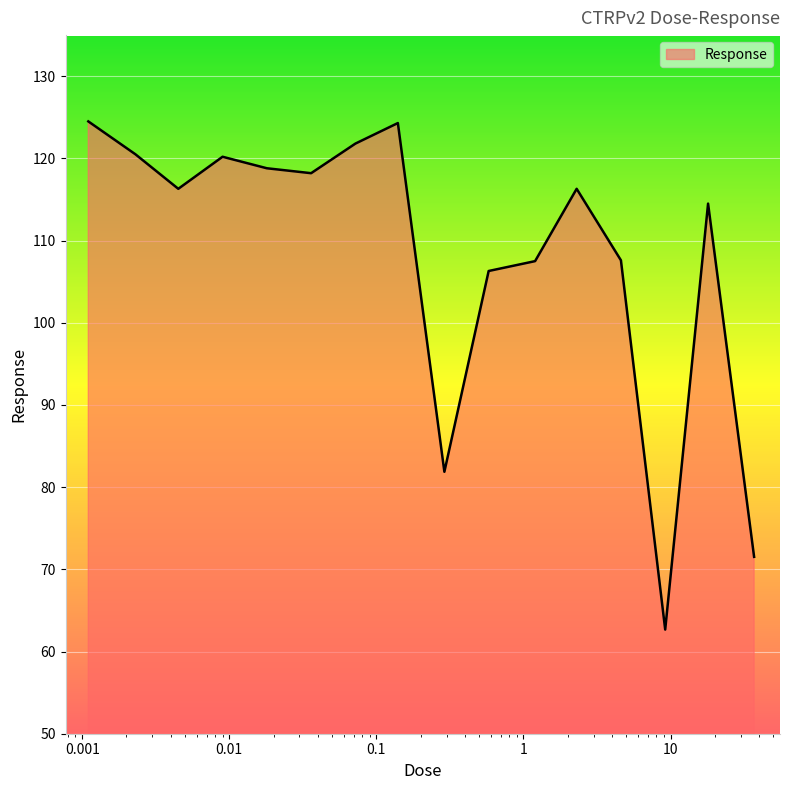

What is the maximum value shown in the chart?

124.5